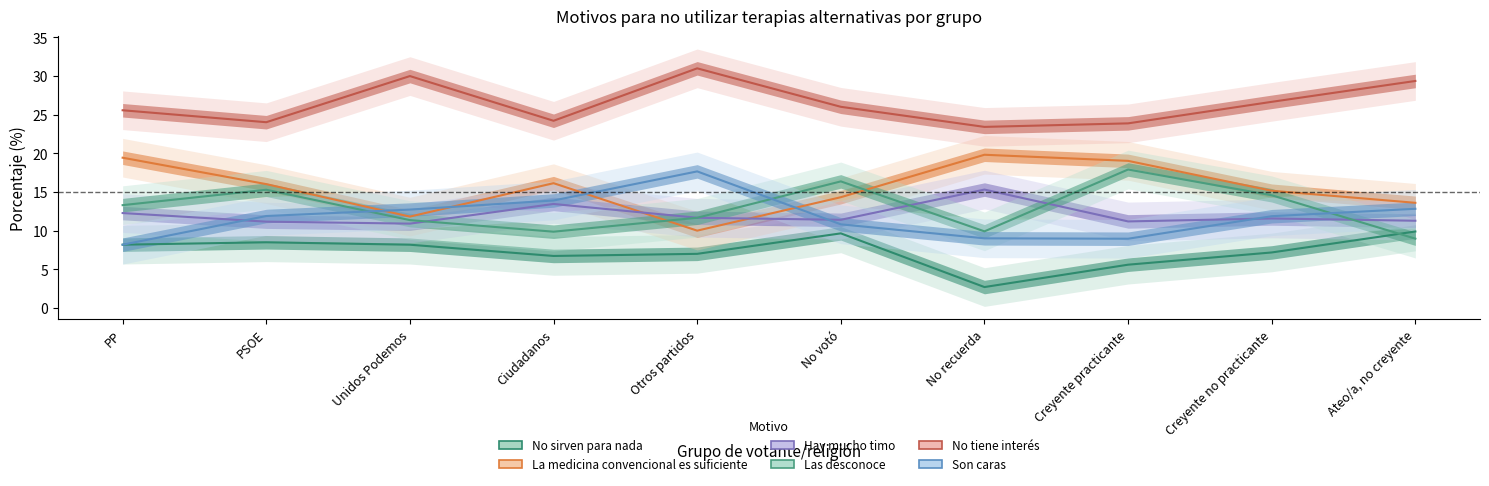

At which label does La medicina convencional es suficiente reach its minimum?

Otros partidos